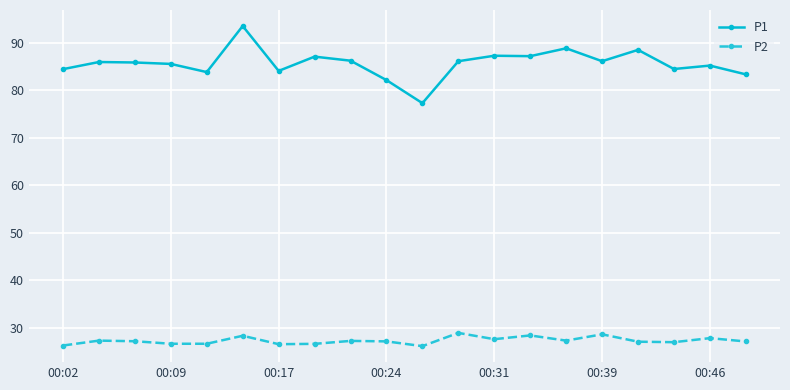

What is the sum of all P2 values?

546.4